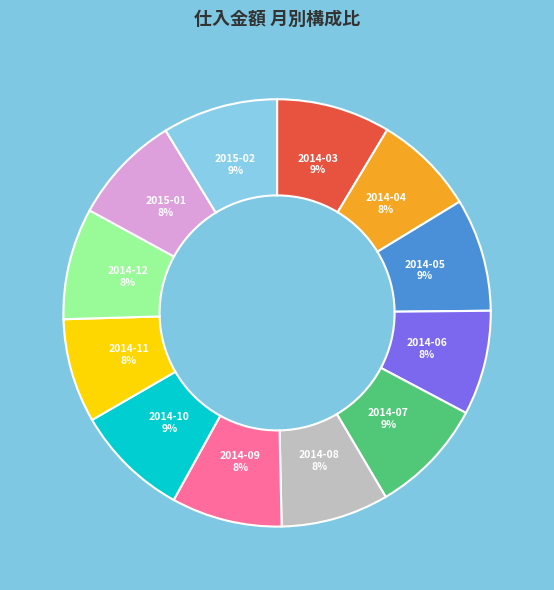

Is there a majority slice in this chart?

No